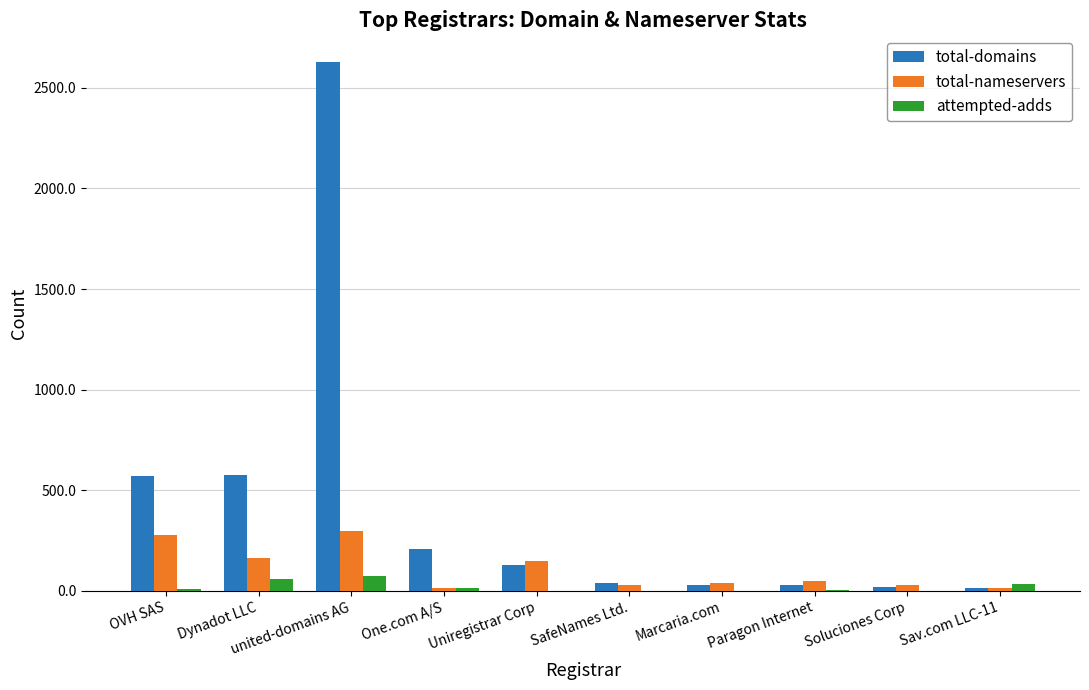

What is the sum of all total-nameservers values?

1062